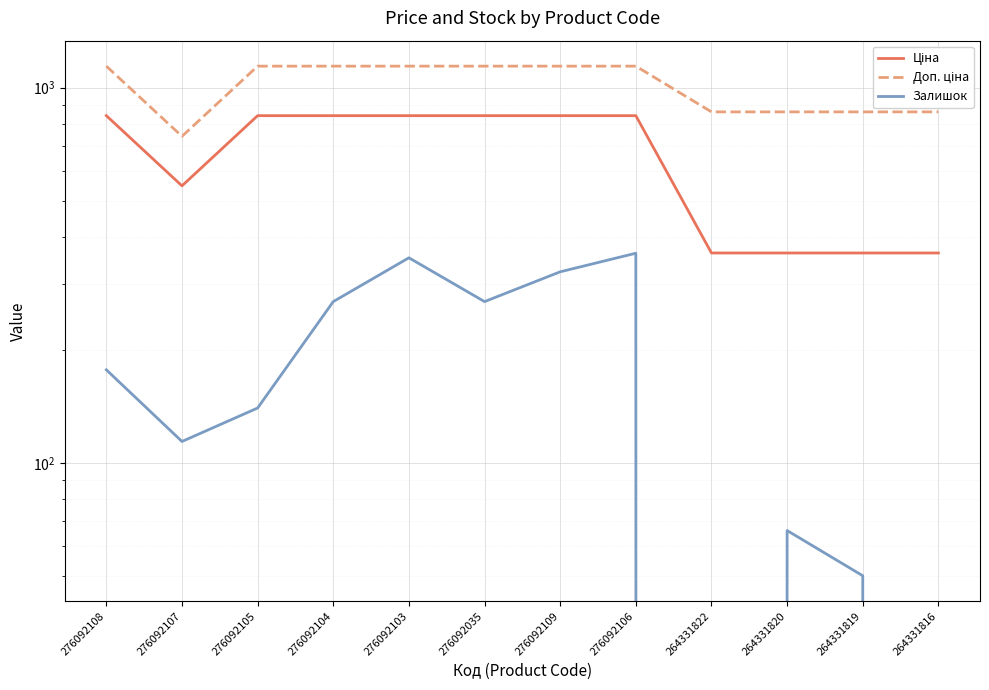

What is the average value of the Ціна series?

657.8